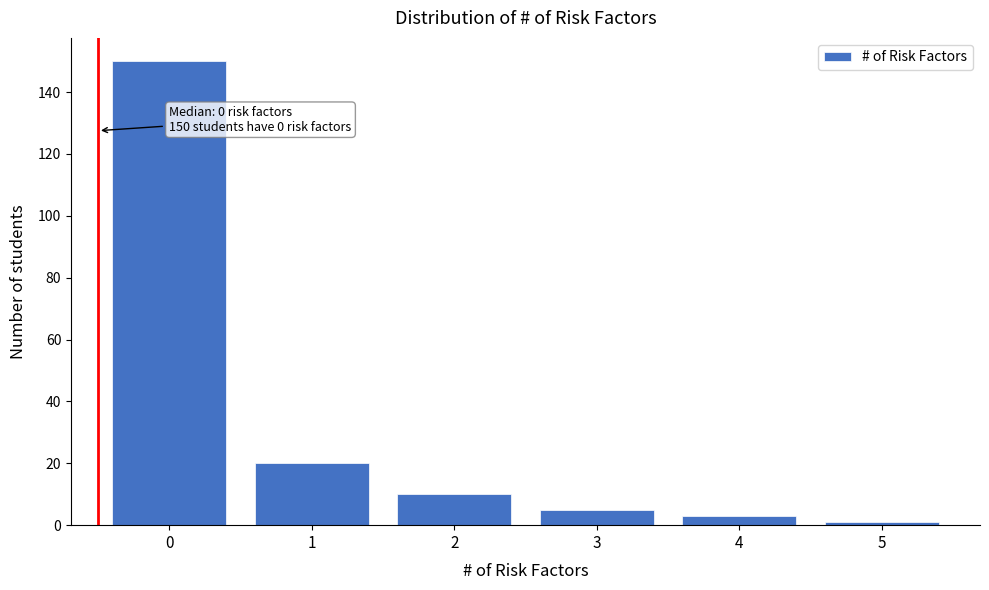

Reading left to right, extract all data points from this chart.

0=150	1=20	2=10	3=5	4=3	5=1